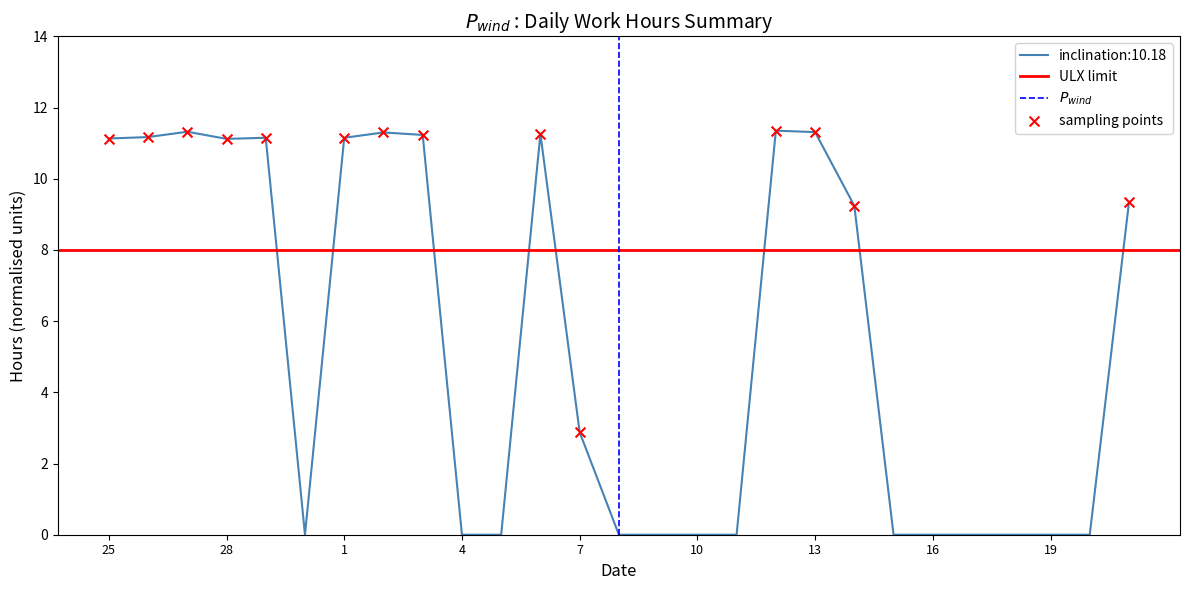

Approximately how many times larger is the value at 2 compared to 3?

1.0